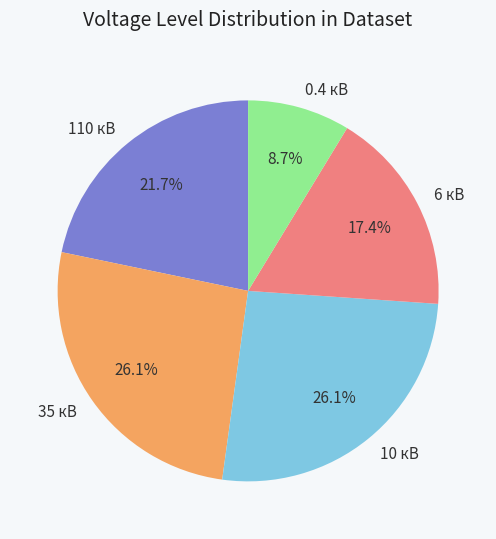

How many segments does this pie chart have?

5